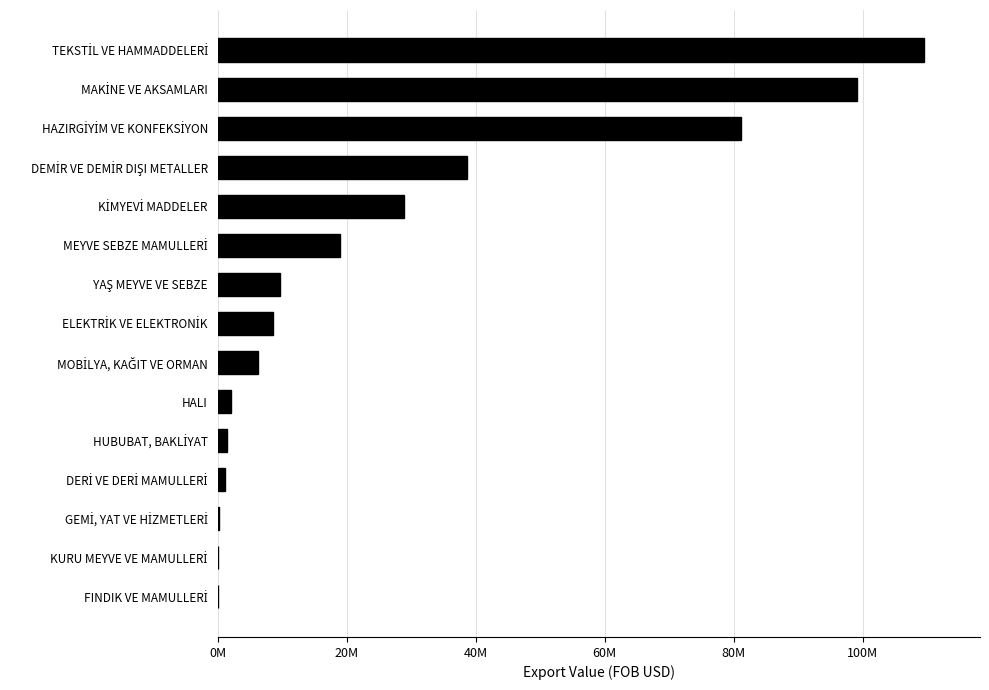

What is the minimum value shown in the chart?

67250.0